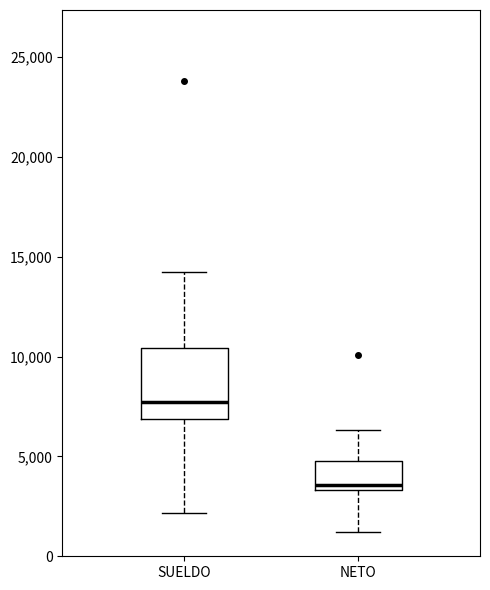

Reading left to right, transcribe this box plot: for each box, give where its median line is, the range the box spans, and where its two whiskers end, as read against the y-axis. The values are not printed on the chart, so give them approximately, as read against the axis.

SUELDO: median 7500, box 7000 to 10500, whiskers 2000 to 14000
NETO: median 3500 (just above the box's lower edge), box 3500 to 5000, whiskers 1000 to 6500